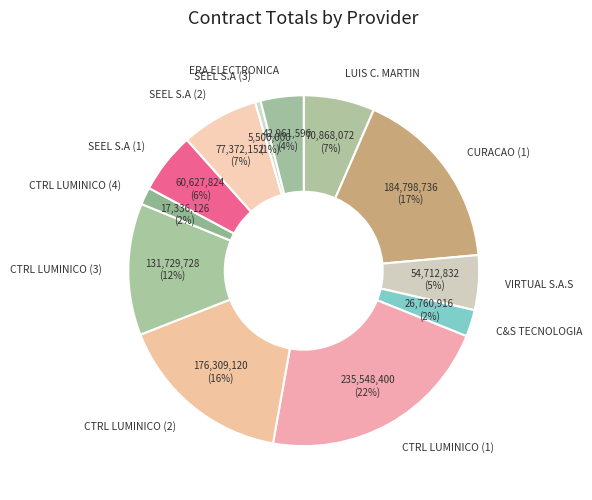

Between C&S TECNOLOGIA and SEEL S.A (1), which is larger?

SEEL S.A (1)